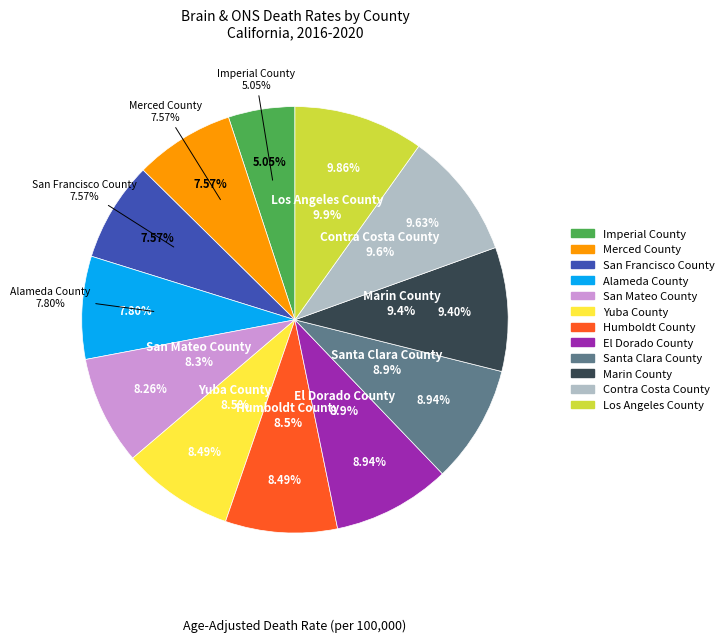

True or false: Los Angeles County accounts for 1% of the total.

False